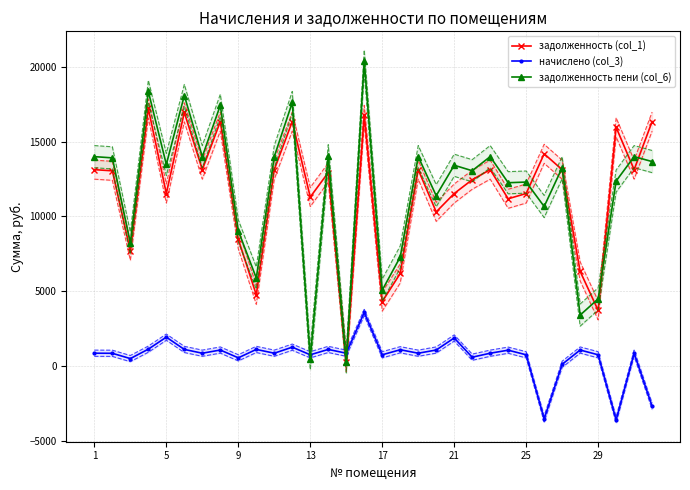

What value does the начислено (col_3) series have at 13?

763.7